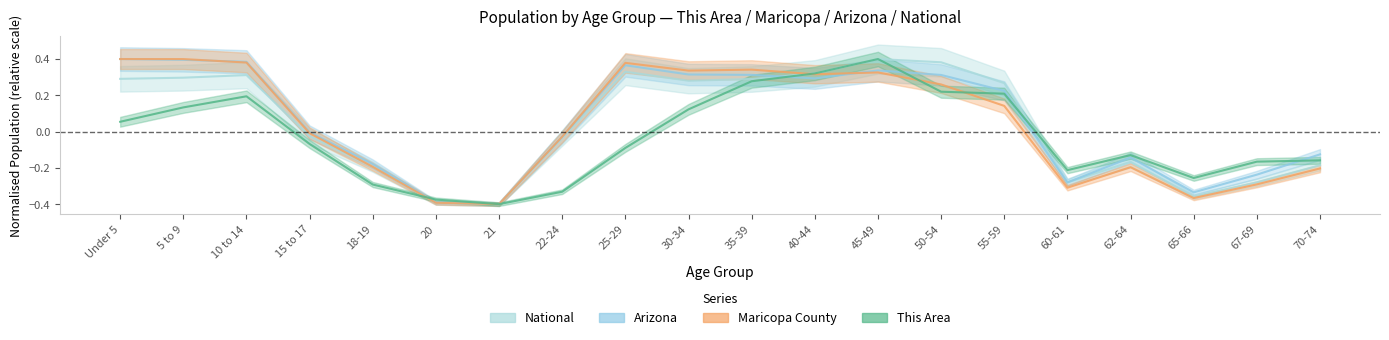

At which label does National reach its peak?

45-49